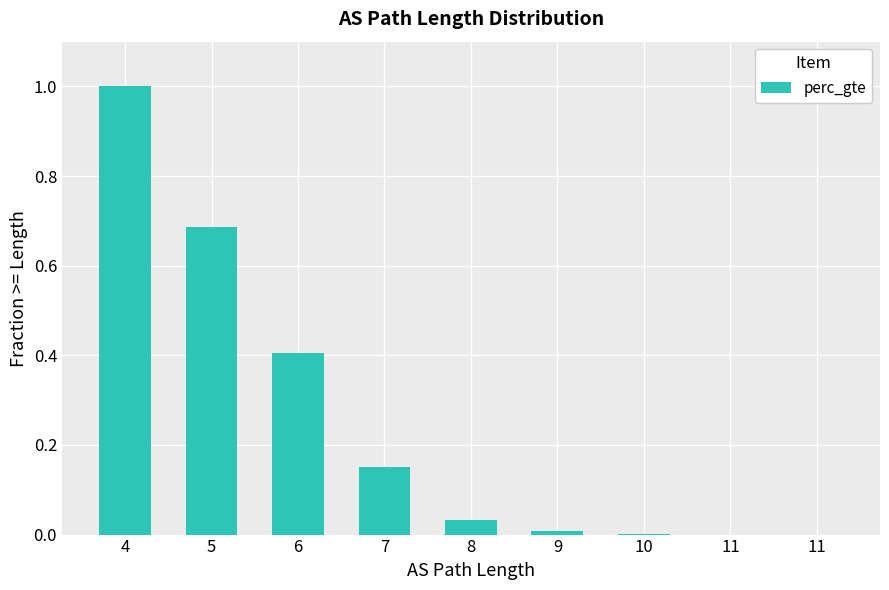

The chart shows a value of 0.1 at 7. True or false?

False